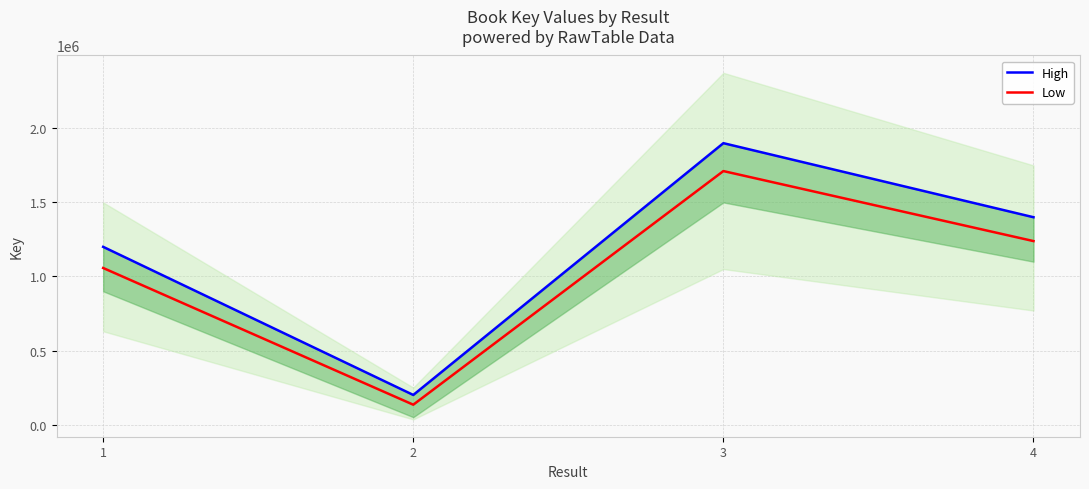

What is the difference between the Low values at 3 and 1?

654380